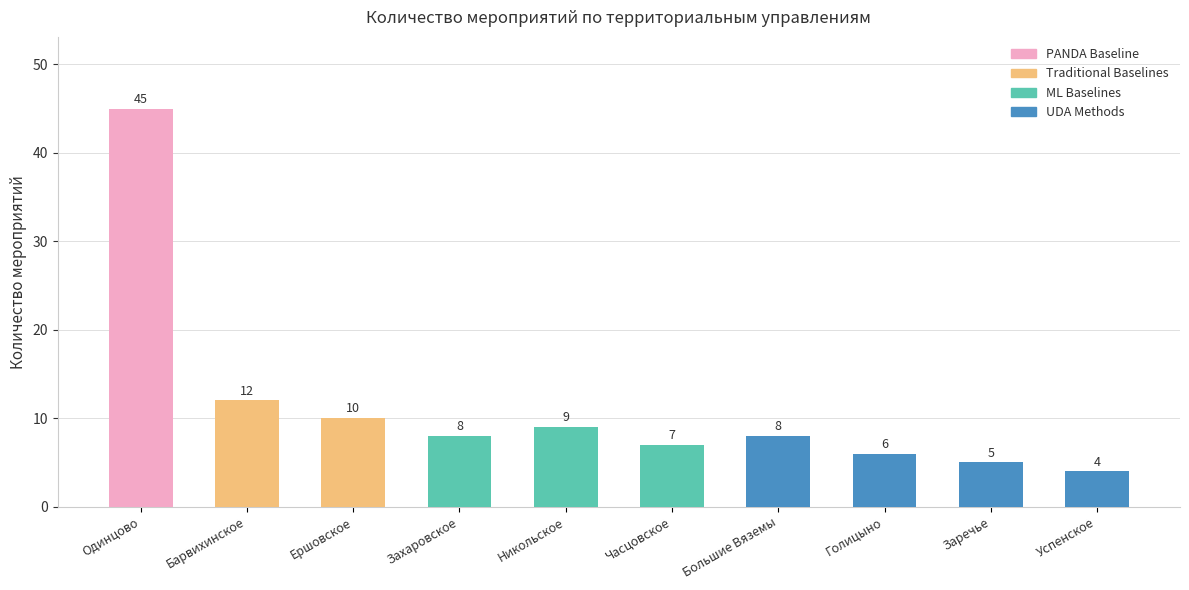

What is the greatest value displayed?

45